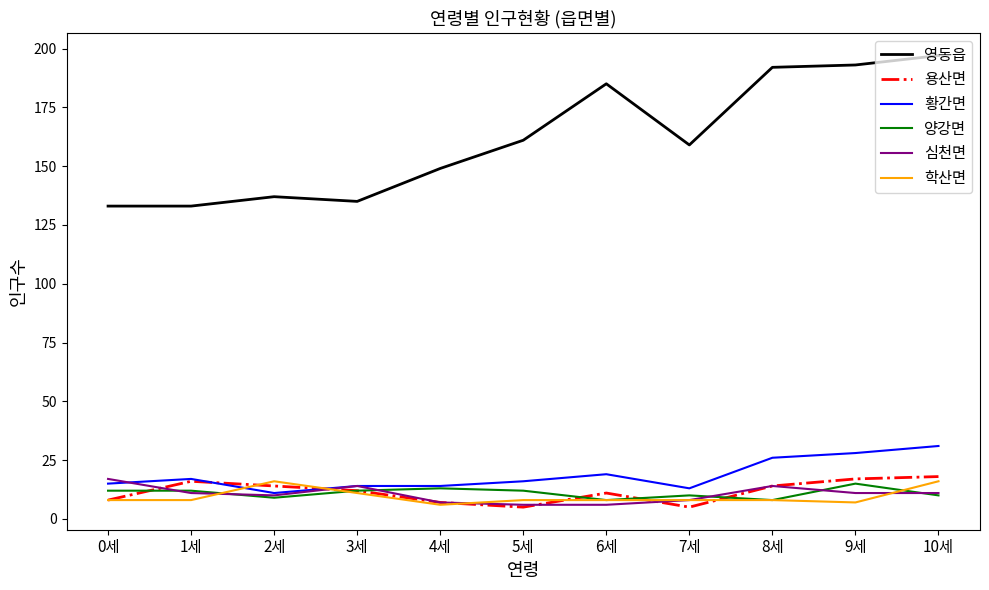

What are all the series names shown in the legend?

영동읍, 용산면, 황간면, 양강면, 심천면, 학산면